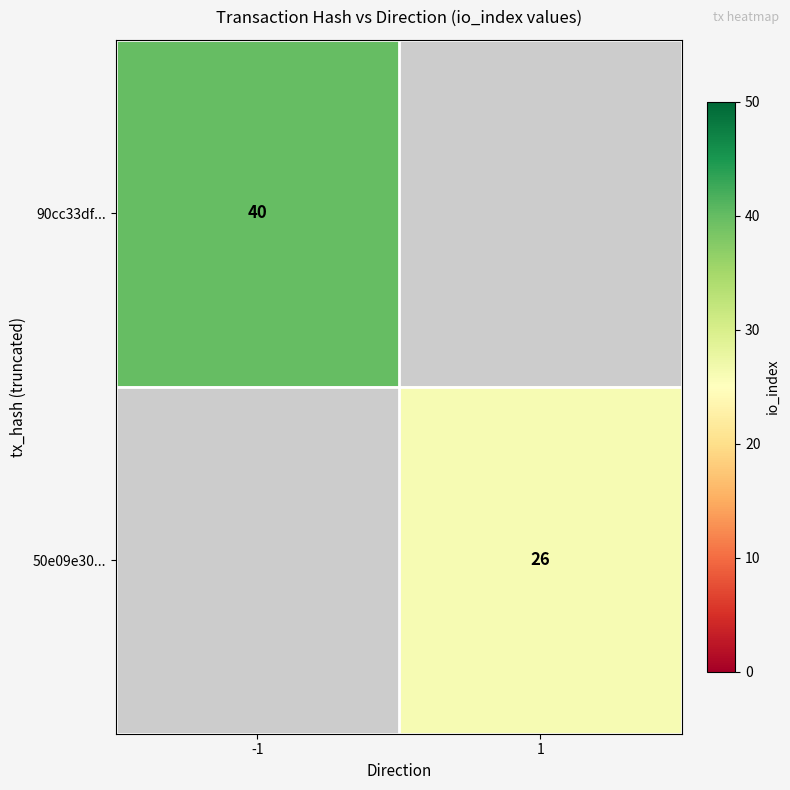

The 90cc33df... series shows 68 at -1. True or false?

False